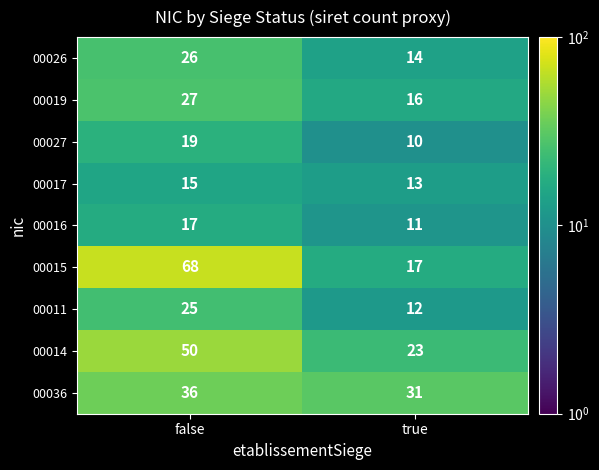

Rank the series by their maximum value, from highest to lowest.

00015, 00014, 00036, 00019, 00026, 00011, 00027, 00016, 00017